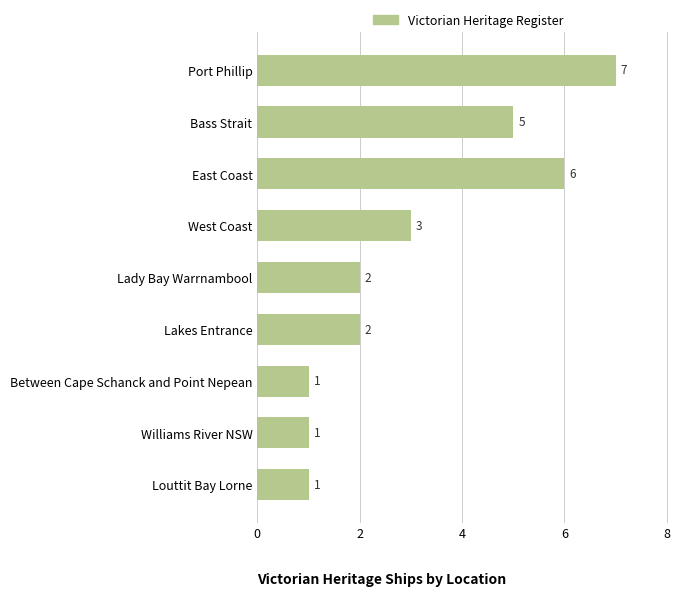

Reading top to bottom, what are all the values shown in this chart?

Port Phillip=7	Bass Strait=5	East Coast=6	West Coast=3	Lady Bay Warrnambool=2	Lakes Entrance=2	Between Cape Schanck and Point Nepean=1	Williams River NSW=1	Louttit Bay Lorne=1